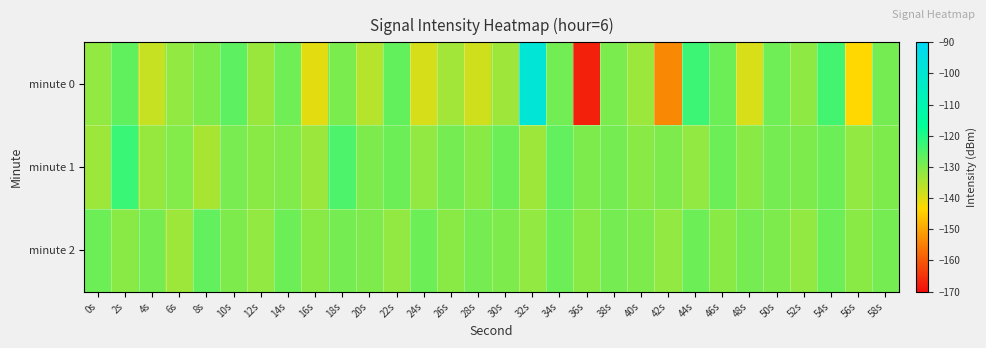

Reading left to right, transcribe all the data shown in this chart.

minute 0: 0s=-131.9	2s=-126.7	4s=-137.4	6s=-131.9	8s=-129.9	10s=-126.5	12s=-132.7	14s=-128.4	16s=-140.3	18s=-129.6	20s=-135.8	22s=-127.1	24s=-138.9	26s=-133.5	28s=-138.4	30s=-133.2	32s=-98.7	34s=-128.6	36s=-167.2	38s=-129.7	40s=-132.8	42s=-153.9	44s=-123.1	46s=-128.0	48s=-139.4	50s=-128.3	52s=-131.7	54s=-123.7	56s=-143.2	58s=-129.0
minute 1: 0s=-133.1	2s=-122.8	4s=-132.5	6s=-130.4	8s=-134.3	10s=-129.4	12s=-131.2	14s=-130.2	16s=-132.9	18s=-124.8	20s=-130.0	22s=-128.0	24s=-132.0	26s=-129.0	28s=-131.0	30s=-128.0	32s=-133.0	34s=-127.0	36s=-130.0	38s=-129.0	40s=-131.0	42s=-130.0	44s=-132.0	46s=-128.0	48s=-131.0	50s=-129.0	52s=-130.0	54s=-128.0	56s=-132.0	58s=-130.0
minute 2: 0s=-128.0	2s=-131.0	4s=-129.0	6s=-133.0	8s=-127.0	10s=-130.0	12s=-132.0	14s=-128.0	16s=-131.0	18s=-129.0	20s=-130.0	22s=-132.0	24s=-128.0	26s=-131.0	28s=-129.0	30s=-130.0	32s=-132.0	34s=-128.0	36s=-131.0	38s=-129.0	40s=-130.0	42s=-132.0	44s=-128.0	46s=-131.0	48s=-129.0	50s=-130.0	52s=-132.0	54s=-128.0	56s=-131.0	58s=-129.0